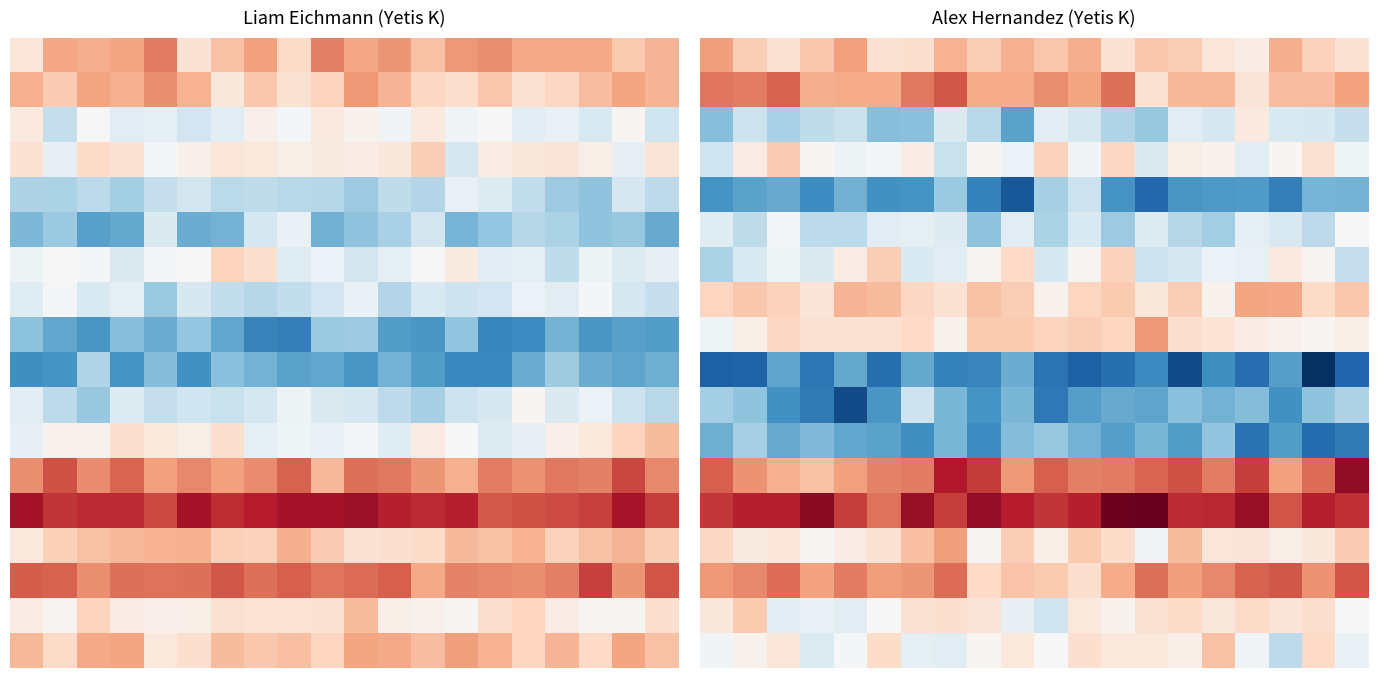

What is the difference between the highest and lowest values at 14?

64.2